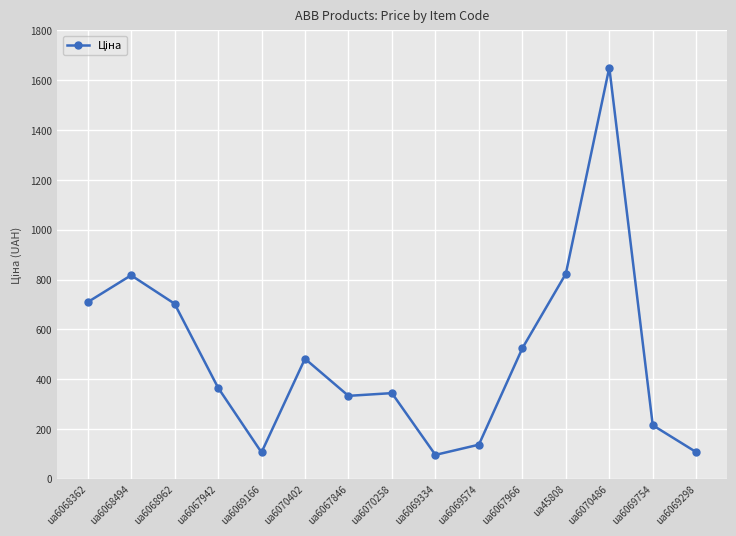

The chart shows a value of 569 at ua6067846. True or false?

False